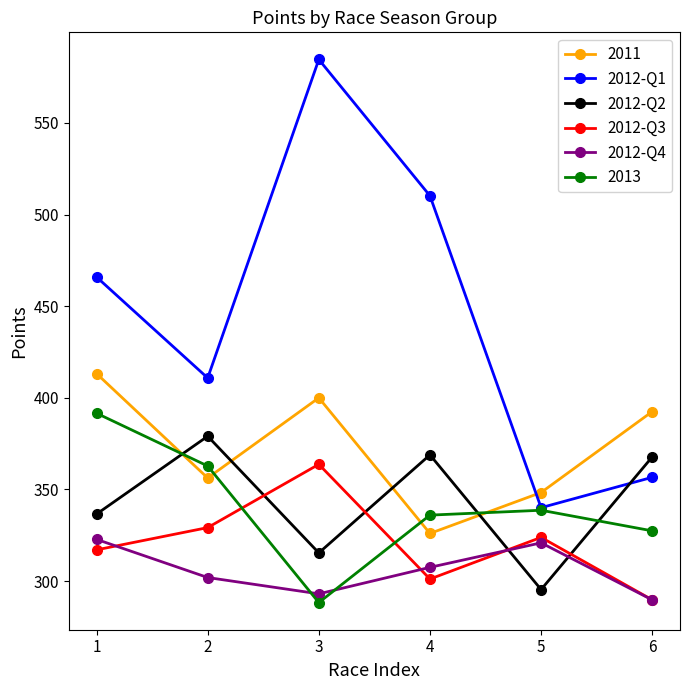

Is the value of 2012-Q3 at 2 greater than the value of 2012-Q2 at 1?

No